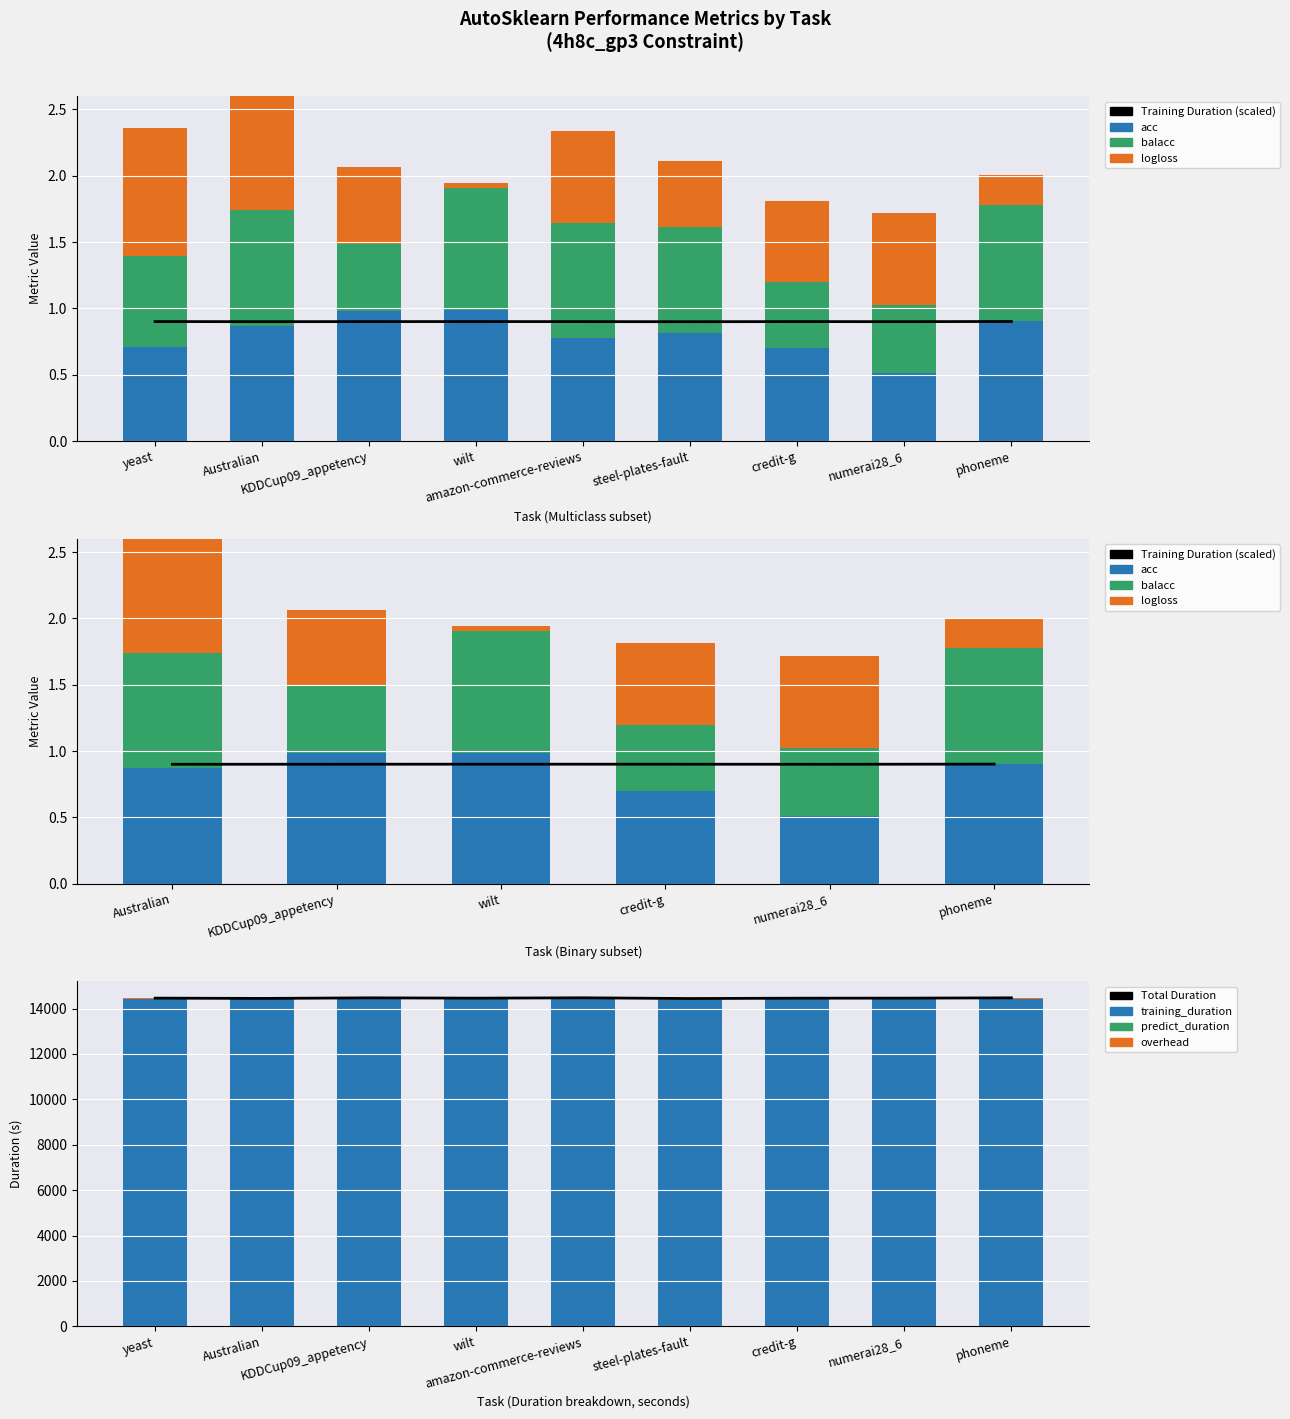

Reading right to left, extract all data points from this chart.

acc: phoneme=0.9	numerai28_6=0.5	credit-g=0.7	steel-plates-fault=0.8	amazon-commerce-reviews=0.8	wilt=1.0	KDDCup09_appetency=1.0	Australian=0.9	yeast=0.7
balacc: phoneme=0.9	numerai28_6=0.5	credit-g=0.5	steel-plates-fault=0.8	amazon-commerce-reviews=0.9	wilt=0.9	KDDCup09_appetency=0.5	Australian=0.9	yeast=0.7
logloss: phoneme=0.2	numerai28_6=0.7	credit-g=0.6	steel-plates-fault=0.5	amazon-commerce-reviews=0.7	wilt=0.0	KDDCup09_appetency=0.6	Australian=0.9	yeast=1.0
training_duration_k: phoneme=0.9	numerai28_6=0.9	credit-g=0.9	steel-plates-fault=0.9	amazon-commerce-reviews=0.9	wilt=0.9	KDDCup09_appetency=0.9	Australian=0.9	yeast=0.9